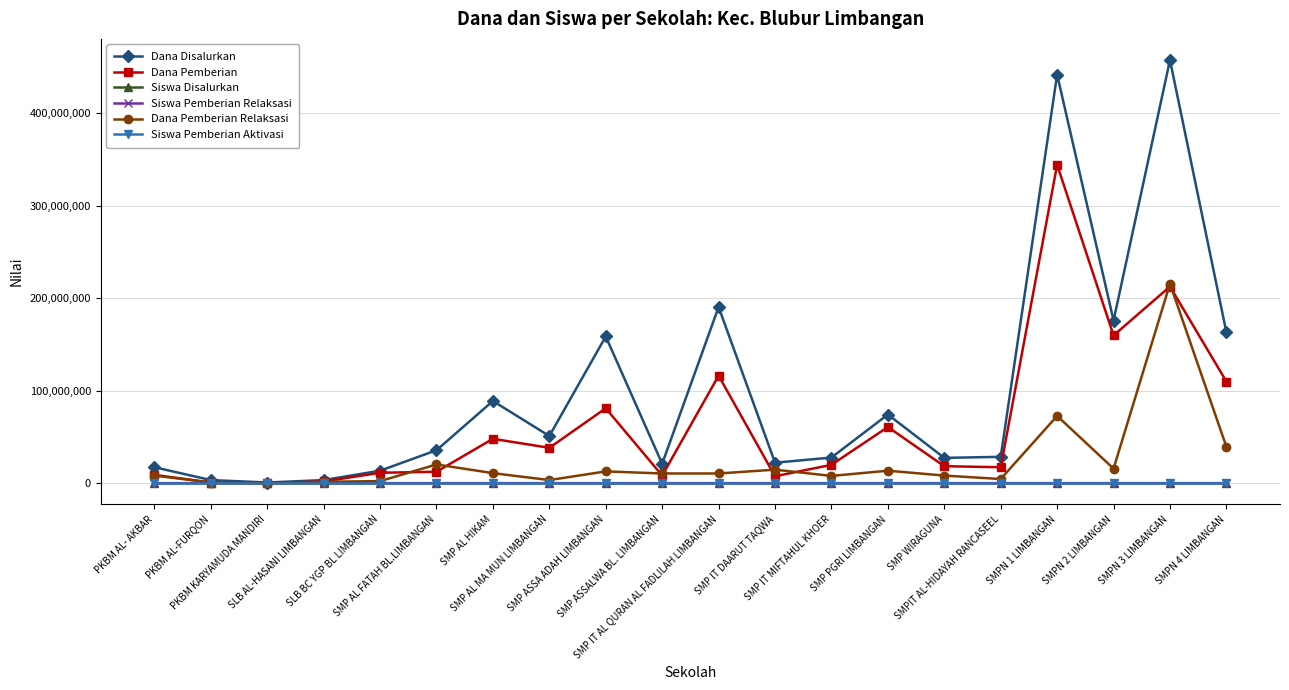

What is the difference between the maximum and second lowest values in the Siswa Pemberian Relaksasi series?

289